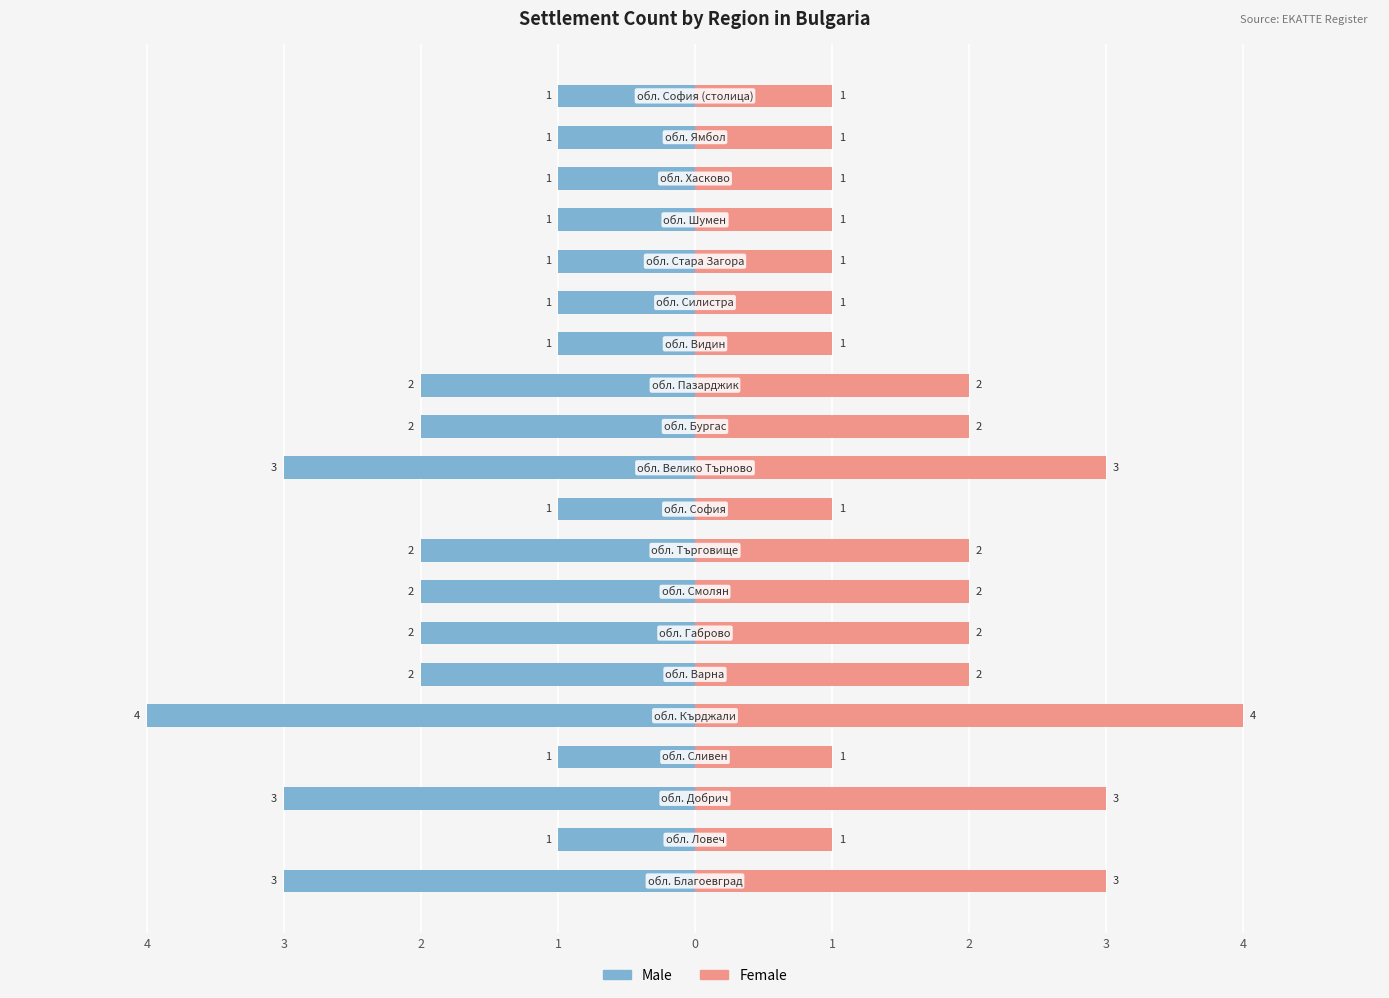

Which series has the widest spread of values?

Male